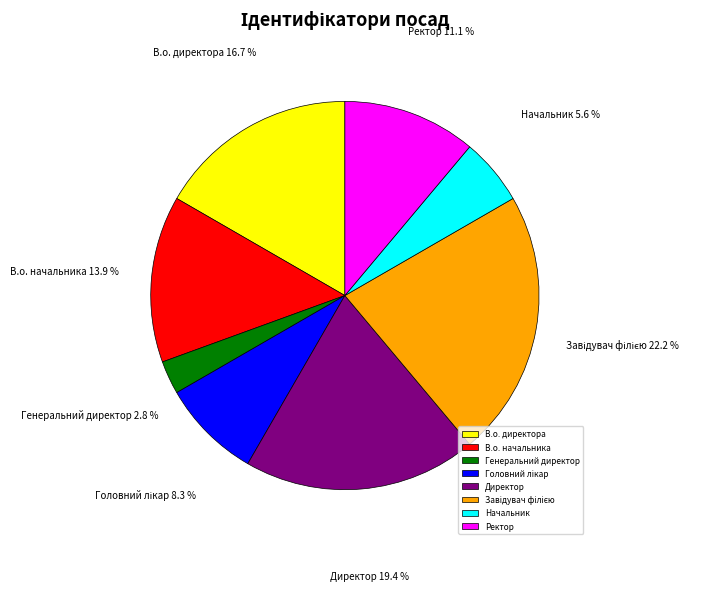

How many slices are in this pie chart?

8